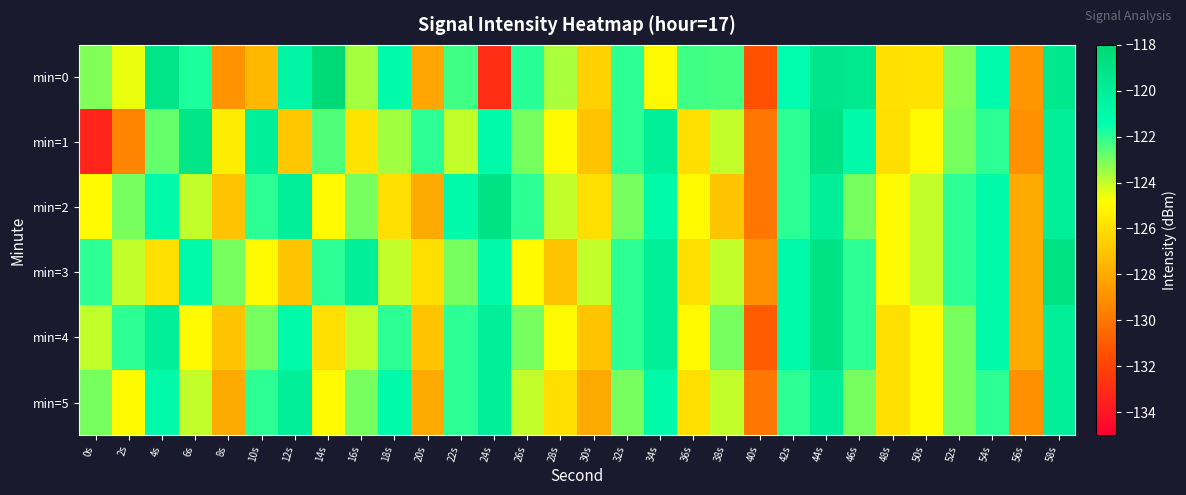

Between 8s and 40s, which is larger?

8s